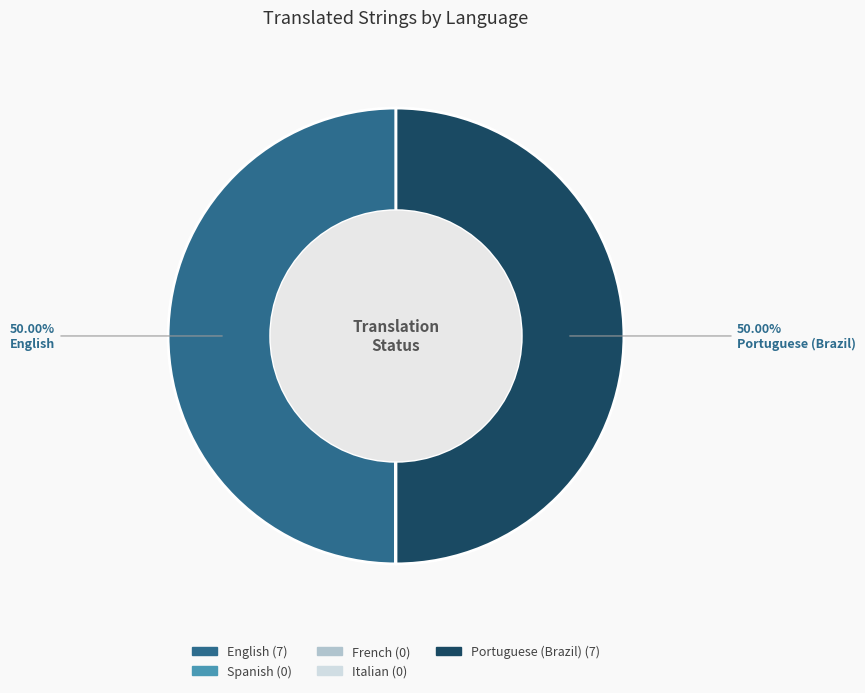

Combined, do English and Portuguese (Brazil) account for over 50%?

Yes